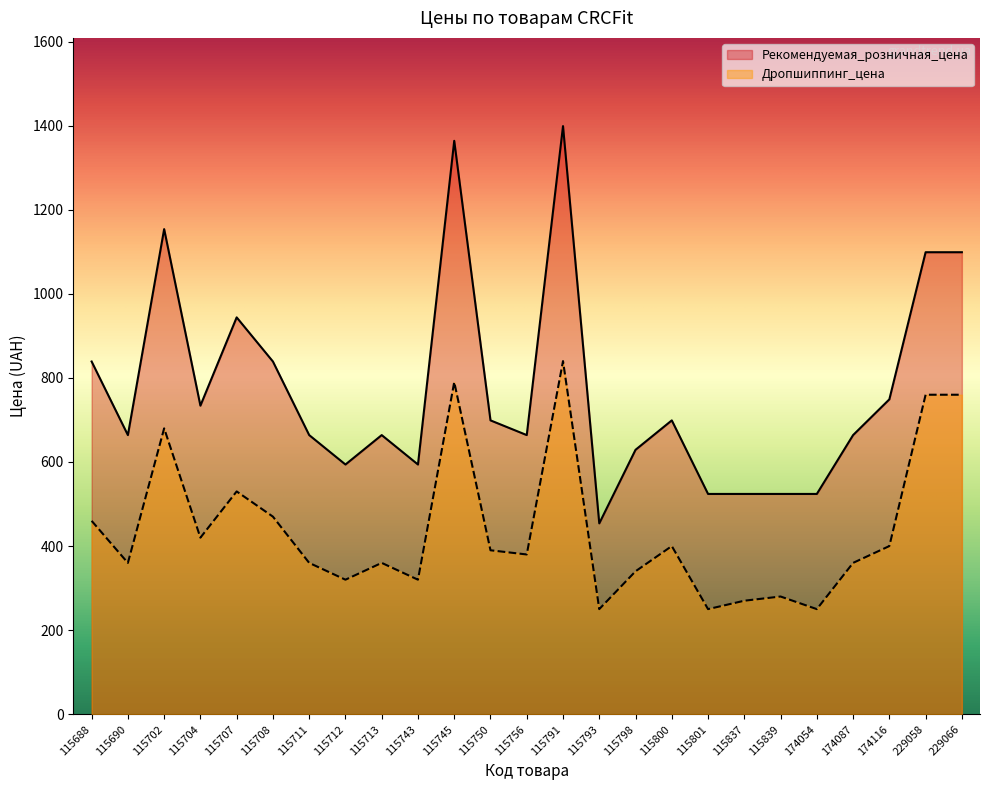

Where is Рекомендуемая_розничная_цена nearest to the value 926?

115707